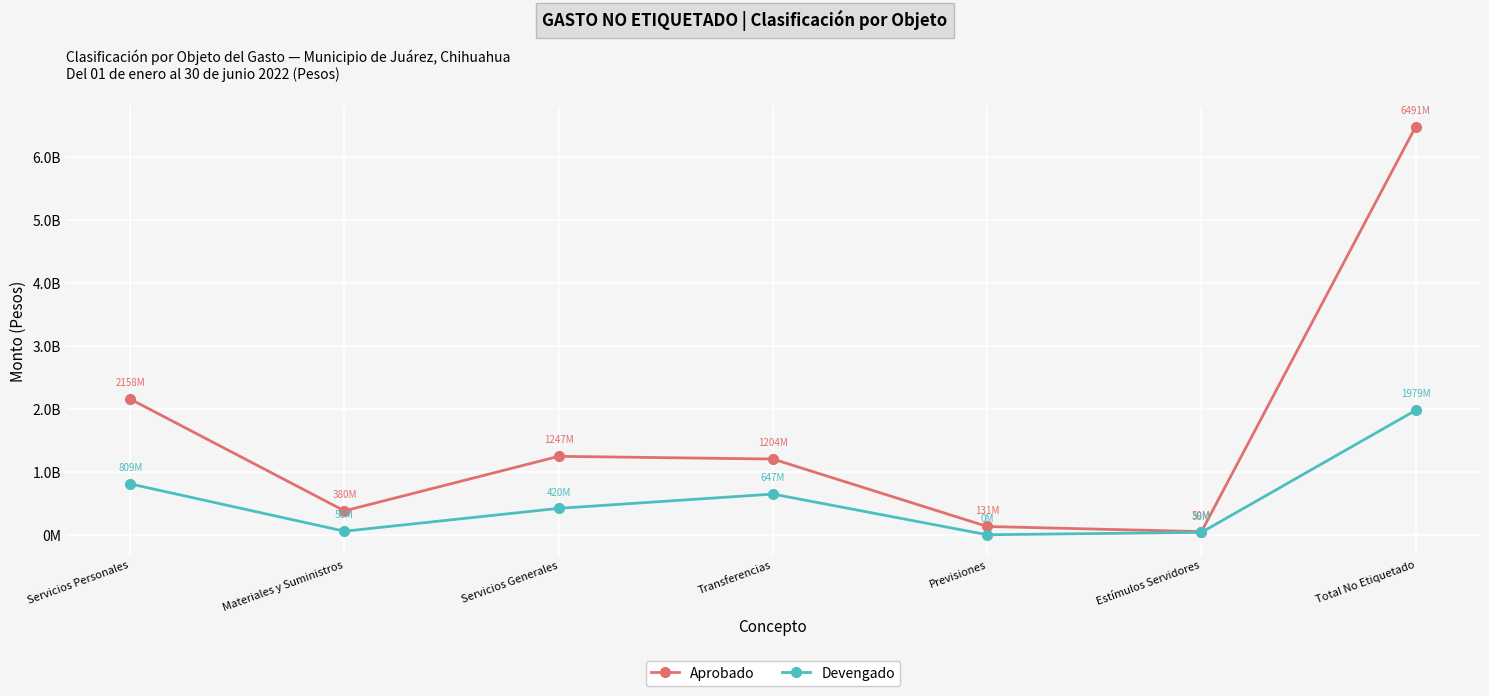

True or false: Aprobado and Devengado cross at least once.

False